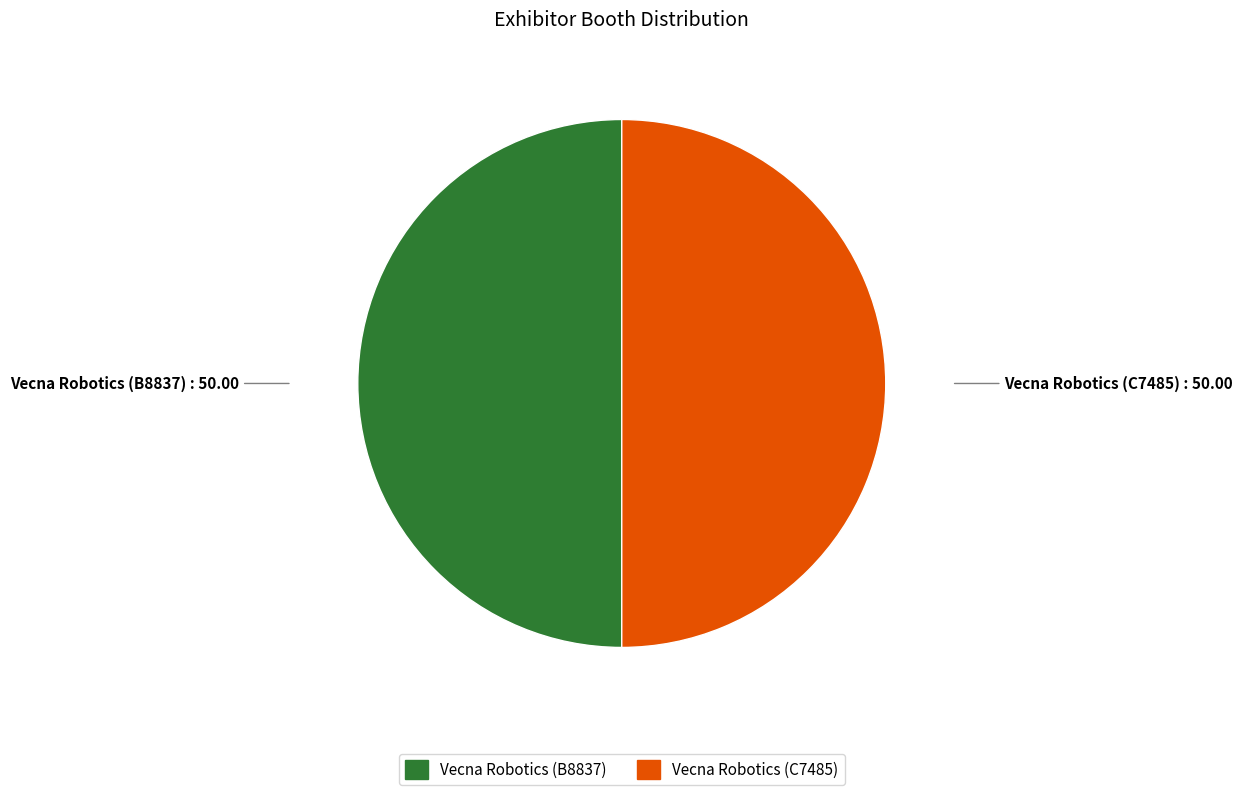

Is the sum of Vecna Robotics (B8837) and Vecna Robotics (C7485) greater than half?

Yes